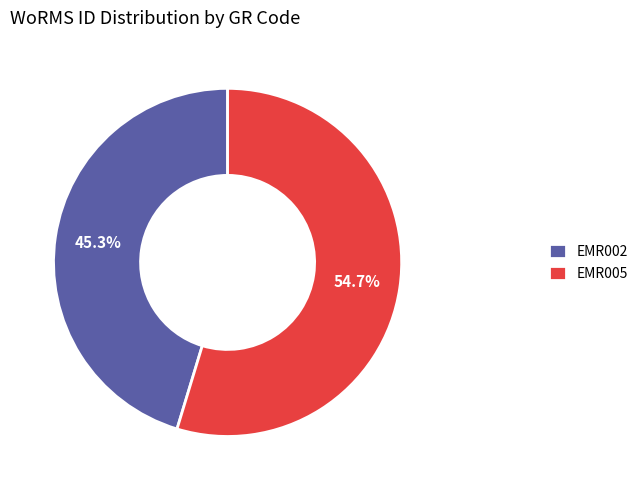

Which has a higher value, EMR002 or EMR005?

EMR005